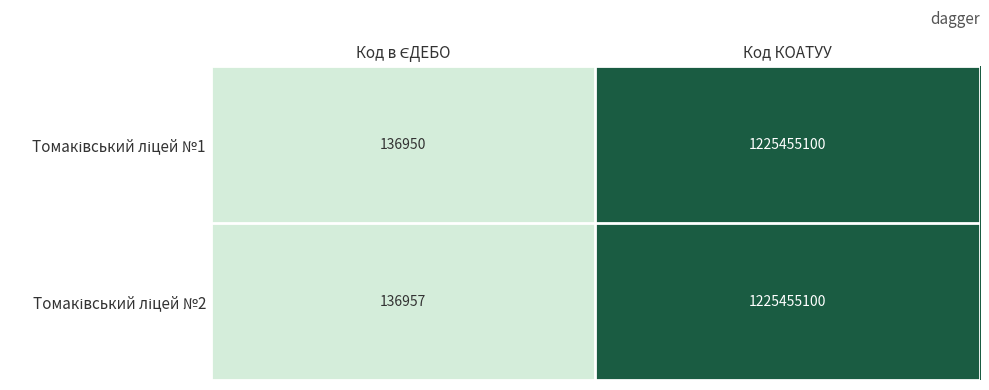

At which category does the chart reach its peak across all series?

Код КОАТУУ